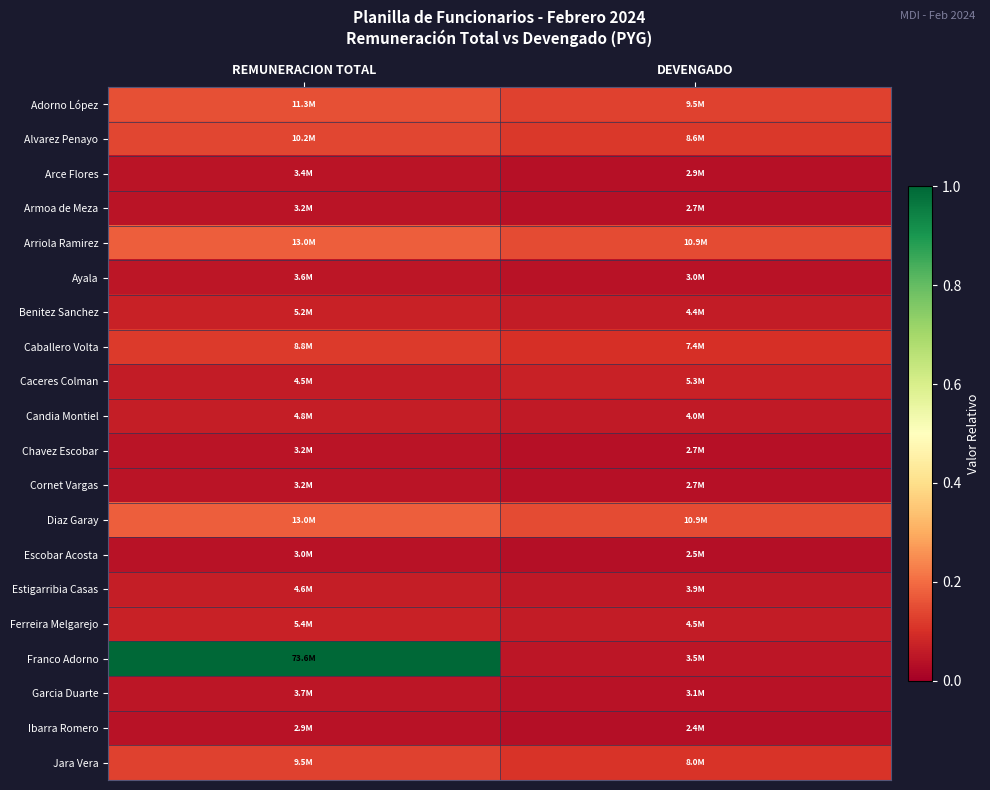

Between DEVENGADO and REMUNERACION TOTAL, which is larger?

REMUNERACION TOTAL